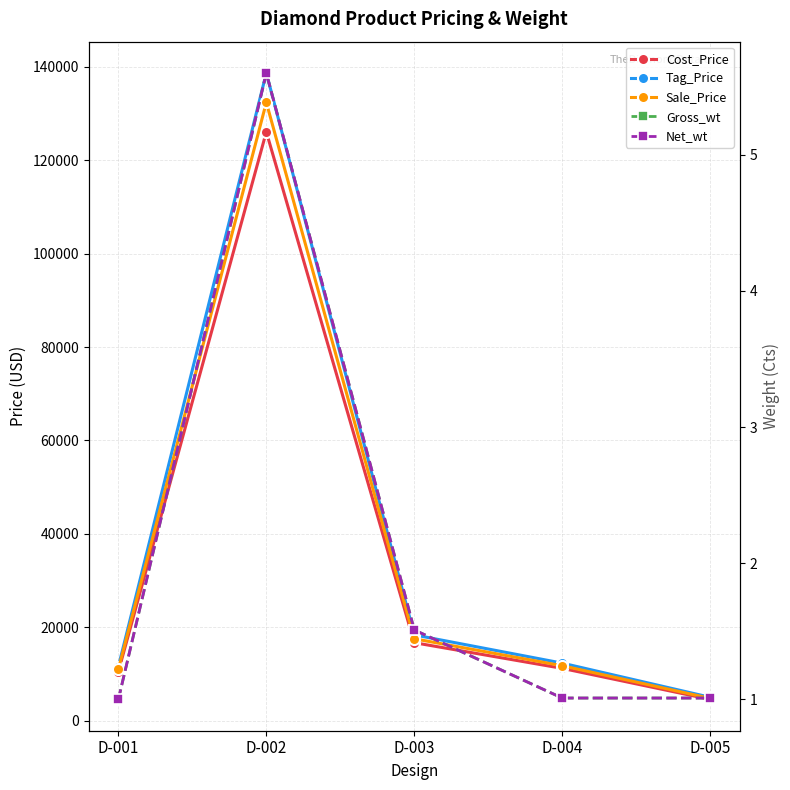

Reading right to left, transcribe all the data shown in this chart.

Cost_Price: 4550.0	11200.0	16700.0	126100.0	10500.0
Tag_Price: 5005.0	12320.0	18370.0	138710.0	11550.0
Sale_Price: 4777.5	11760.0	17535.0	132405.0	11025.0
Gross_wt: 1.0	1.0	1.5	5.6	1.0
Net_wt: 1.0	1.0	1.5	5.6	1.0